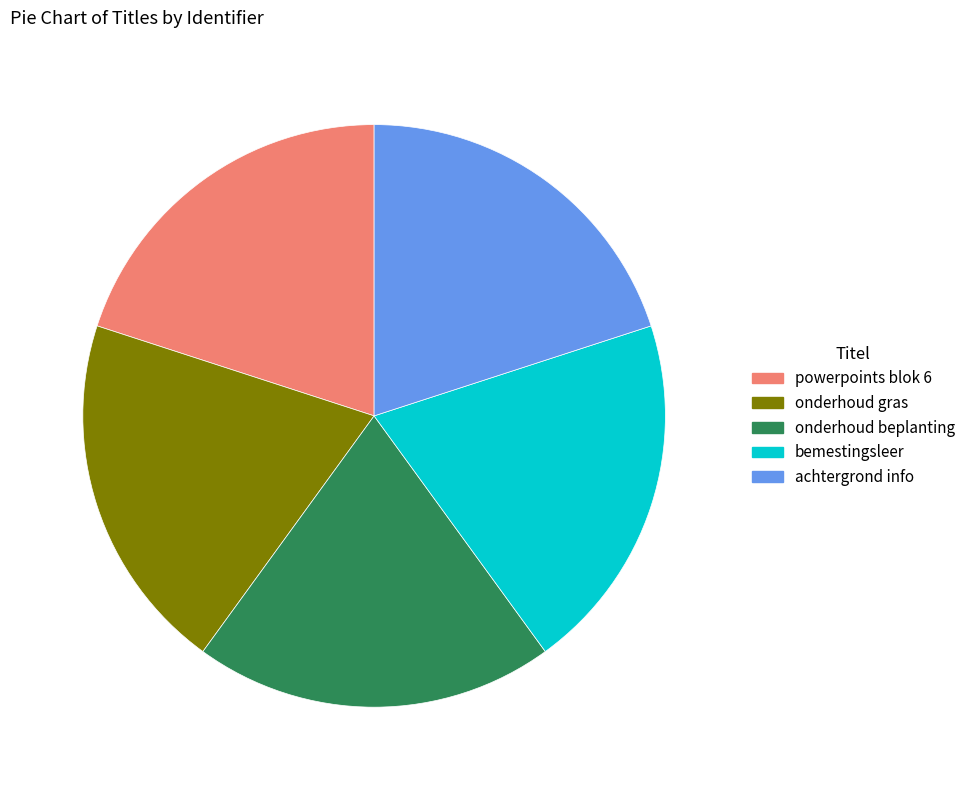

The onderhoud gras slice represents 33% of the pie. True or false?

False